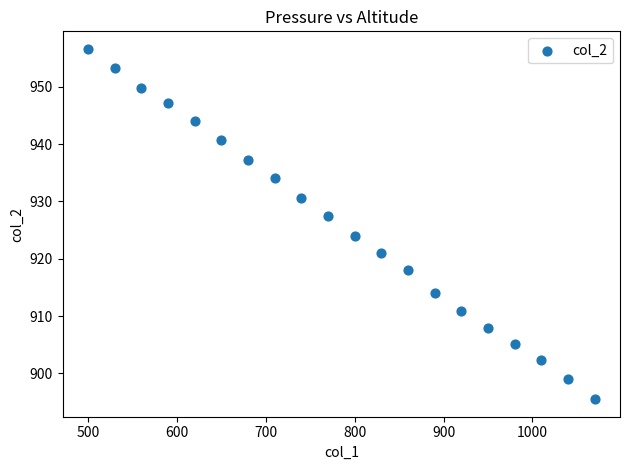

What is the range of X values (max minus min)?

570.0